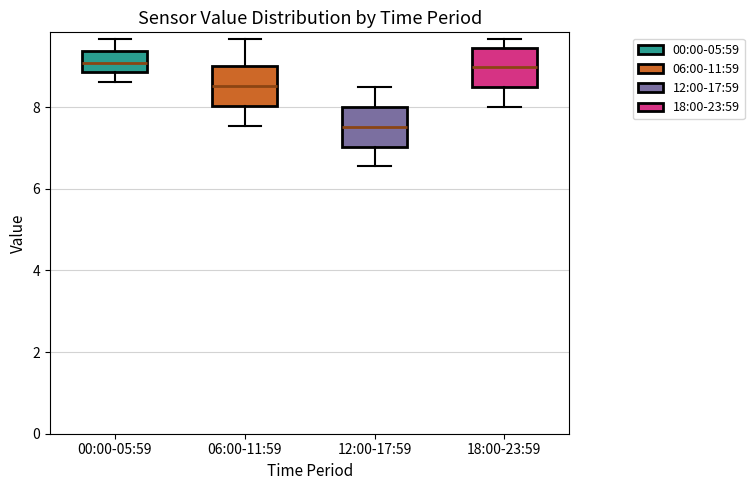

Reading left to right, transcribe this box plot: for each box, give where its median line is, the range the box spans, and where its two whiskers end, as read against the y-axis. The values are not printed on the chart, so give them approximately, as read against the axis.

00:00-05:59: median 9.0, box 8.8 to 9.4, whiskers 8.6 to 9.6
06:00-11:59: median 8.6, box 8.0 to 9.0, whiskers 7.6 to 9.6
12:00-17:59: median 7.6, box 7.0 to 8.0, whiskers 6.6 to 8.6
18:00-23:59: median 9.0, box 8.4 to 9.4, whiskers 8.0 to 9.6